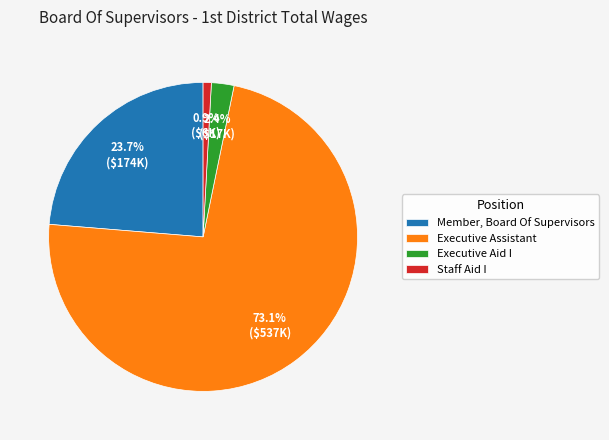

What percentage is the Executive Assistant slice, to the nearest percent?

73%